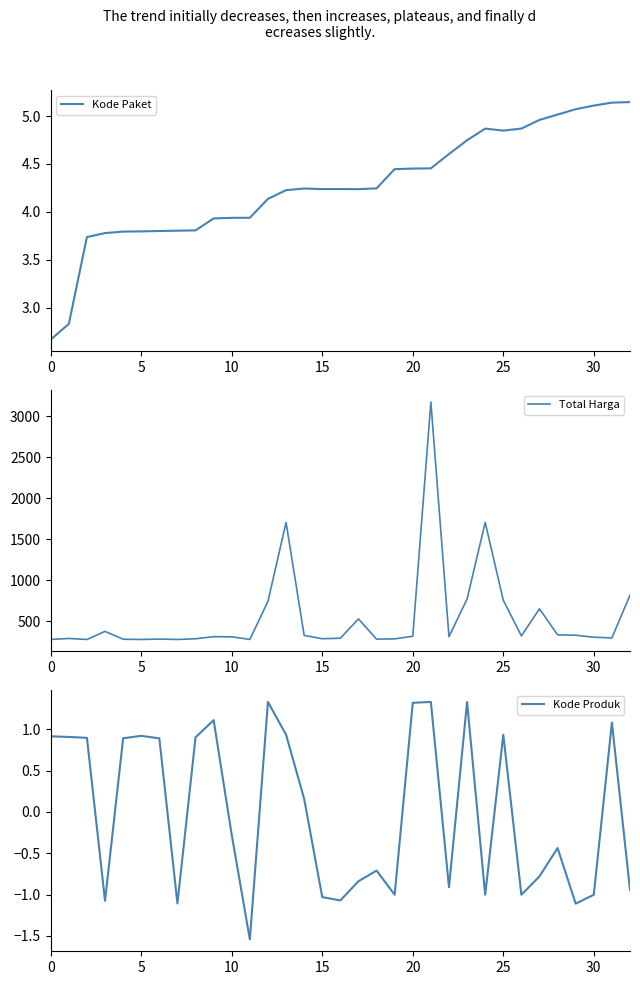

Rank the series at 26 from lowest to highest value.

Kode Produk, Kode Paket, Total Harga